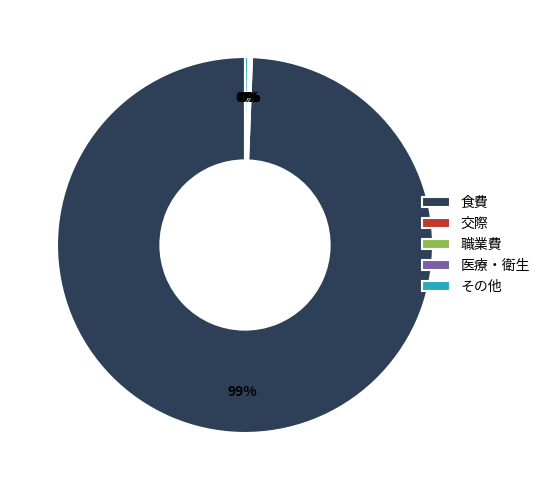

Which slice is the largest?

食費